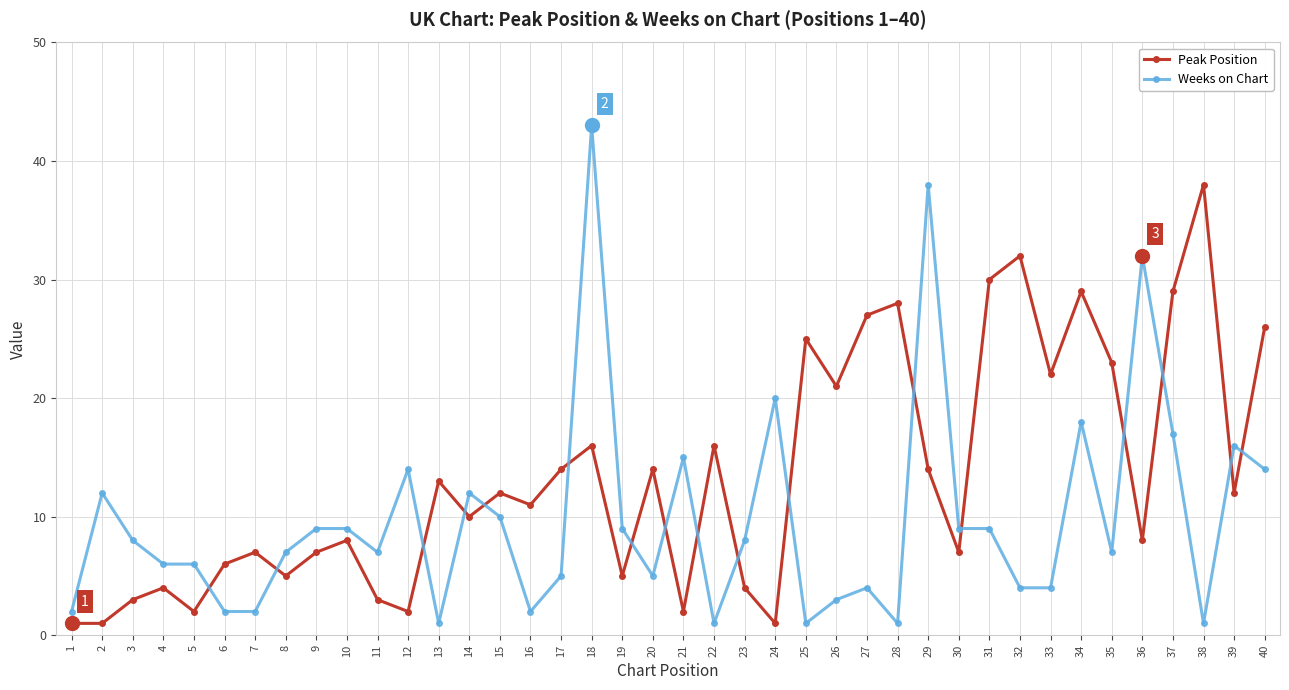

How many times do Peak Position and Weeks on Chart cross each other?

17